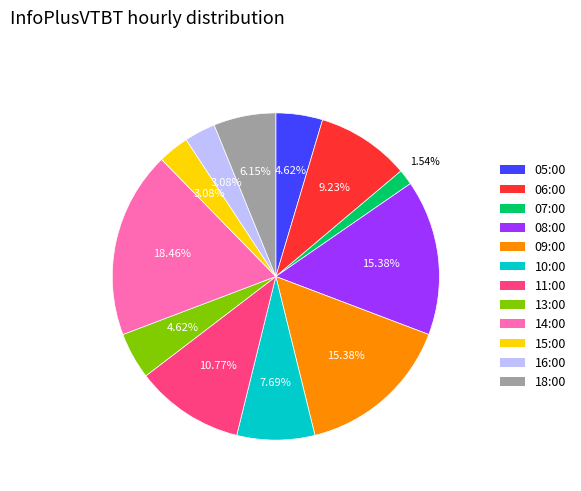

What percentage is the 15:00 slice, to the nearest percent?

3%